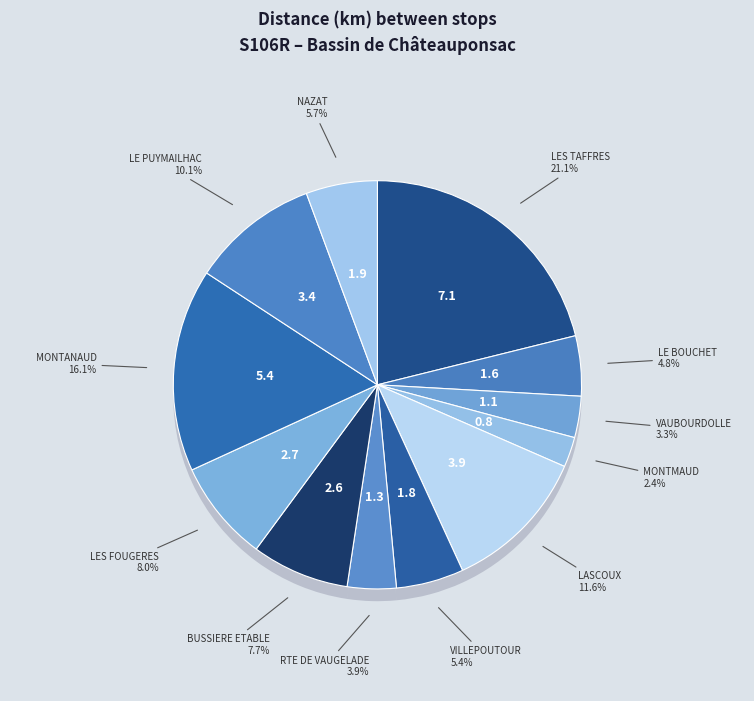

What is the largest slice in the pie chart?

LES TAFFRES